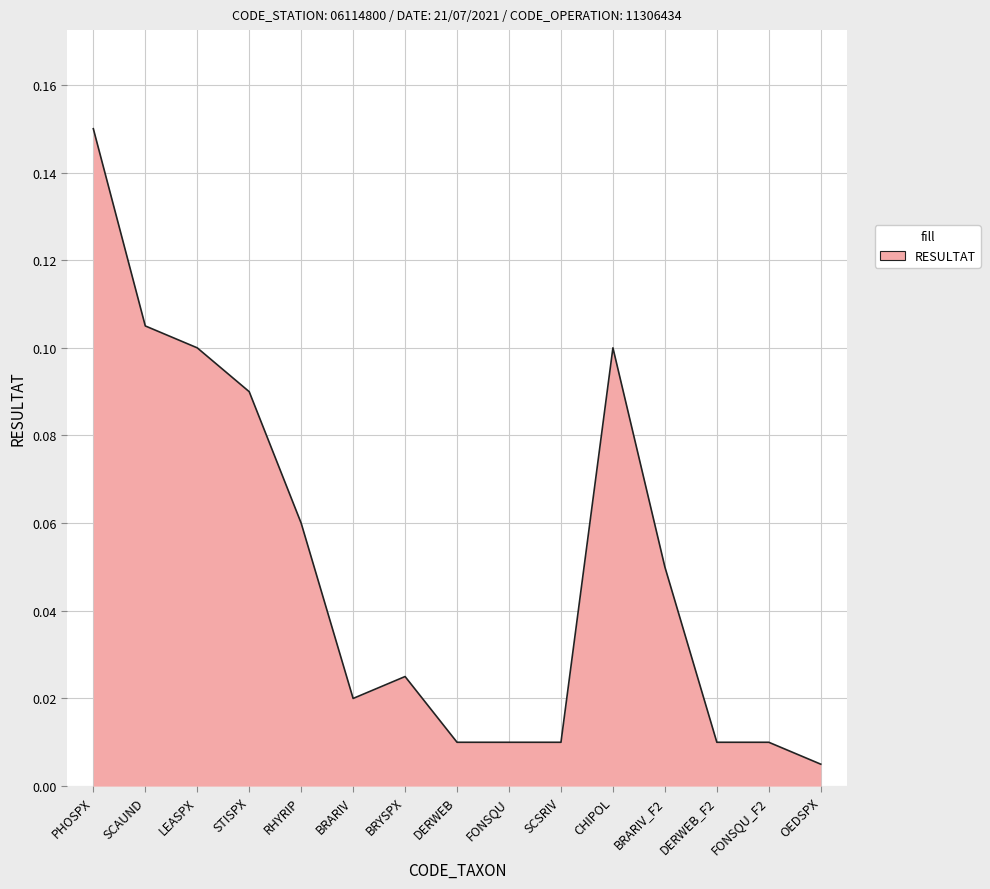

How many lines are shown in the chart?

1